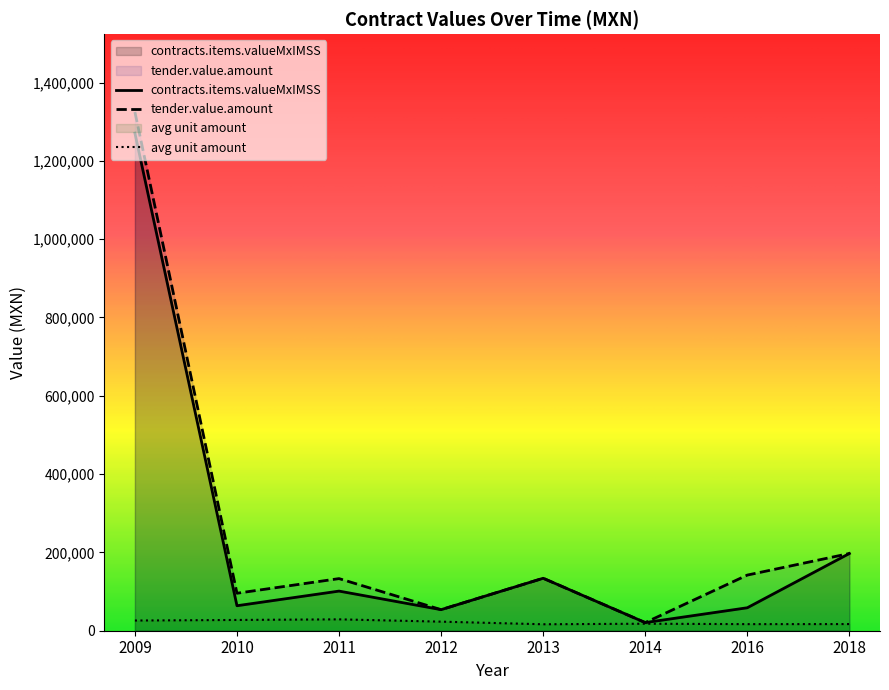

List the series in order of their peak value, highest first.

tender.value.amount, contracts.items.valueMxIMSS, avg unit amount